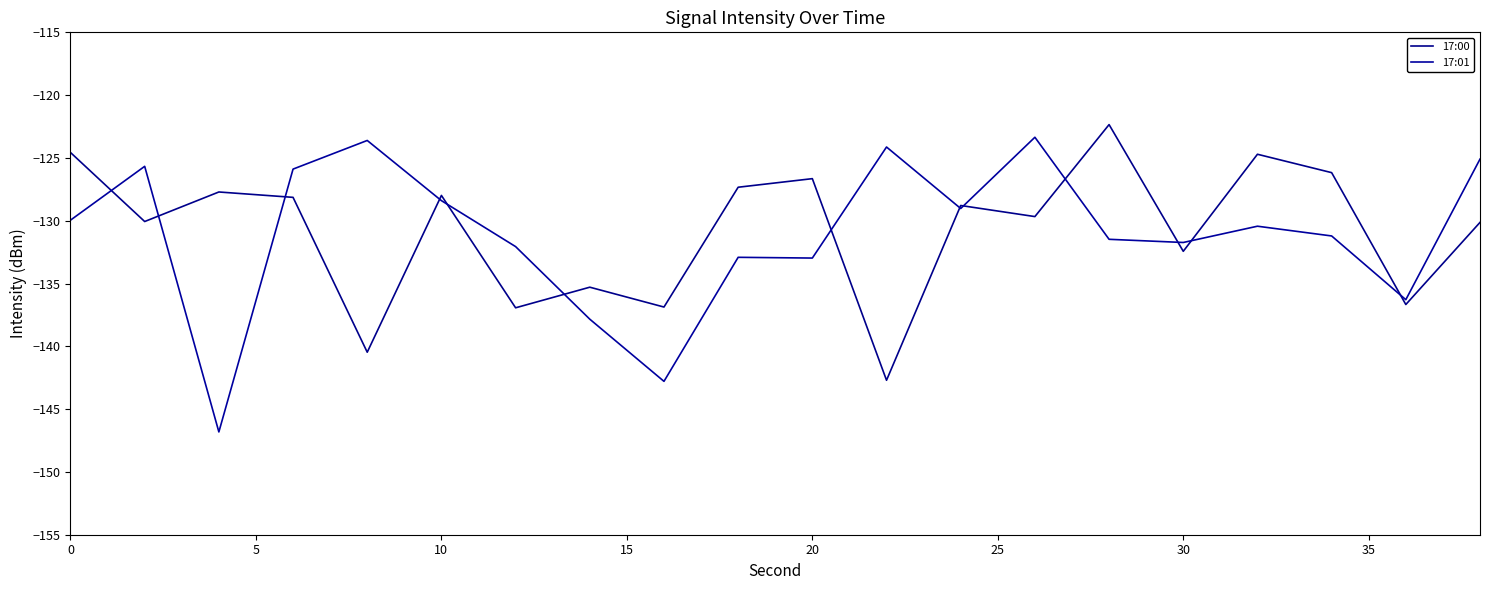

How many lines are shown in the chart?

2